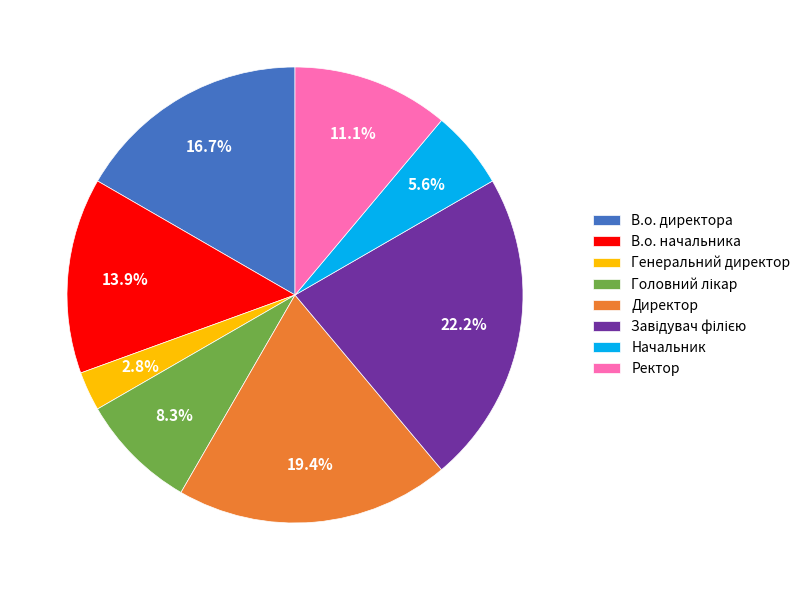

How many segments does this pie chart have?

8